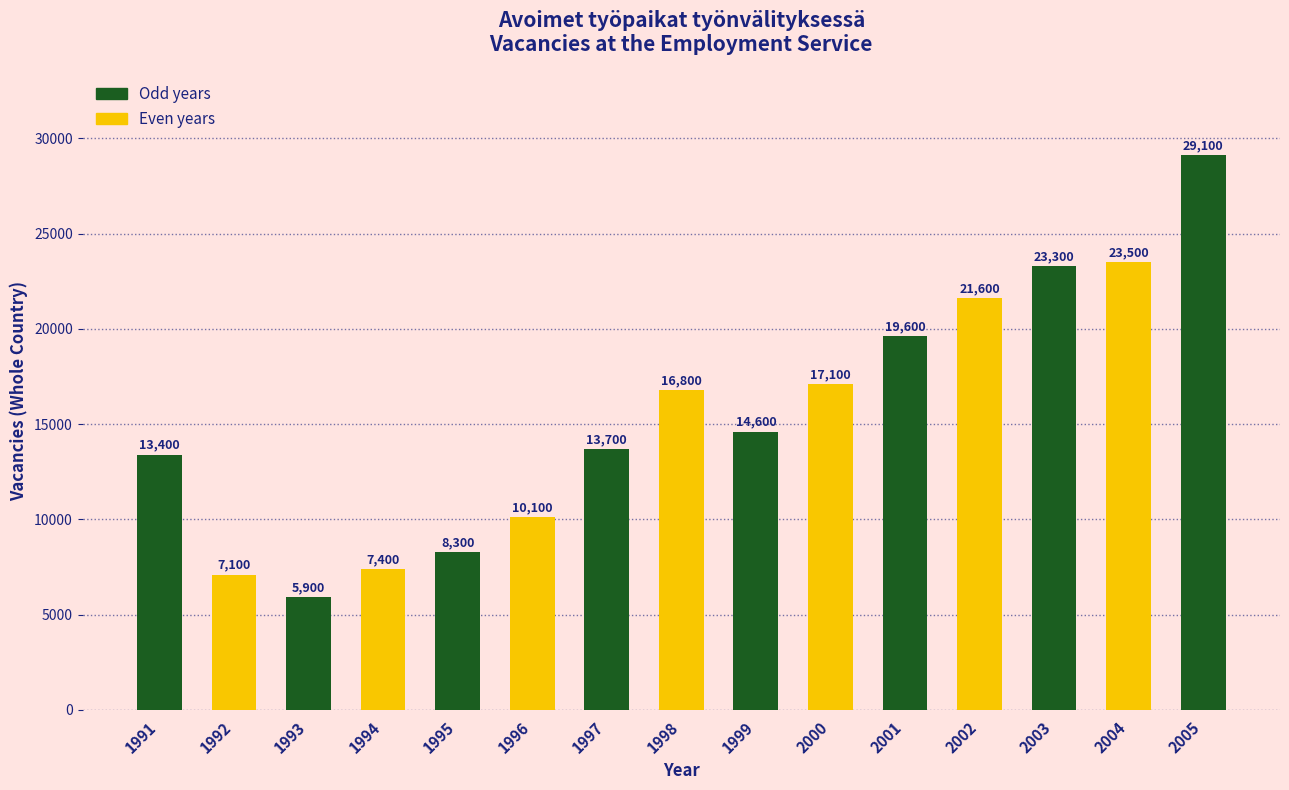

Reading left to right, transcribe all the data shown in this chart.

1991=13400	1992=7100	1993=5900	1994=7400	1995=8300	1996=10100	1997=13700	1998=16800	1999=14600	2000=17100	2001=19600	2002=21600	2003=23300	2004=23500	2005=29100